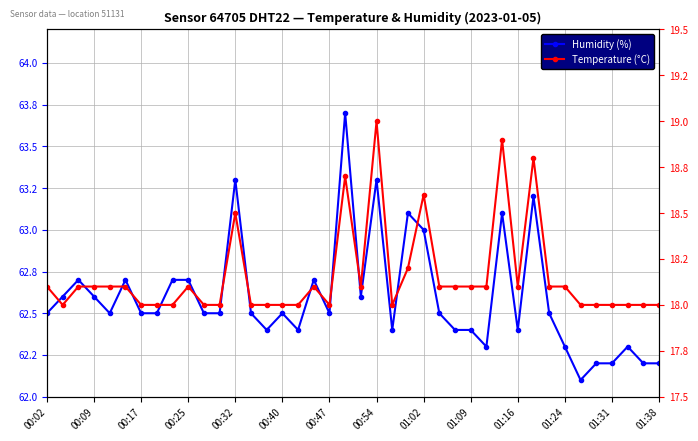

True or false: Humidity (%) has a value of 88.2 at 00:32.

False